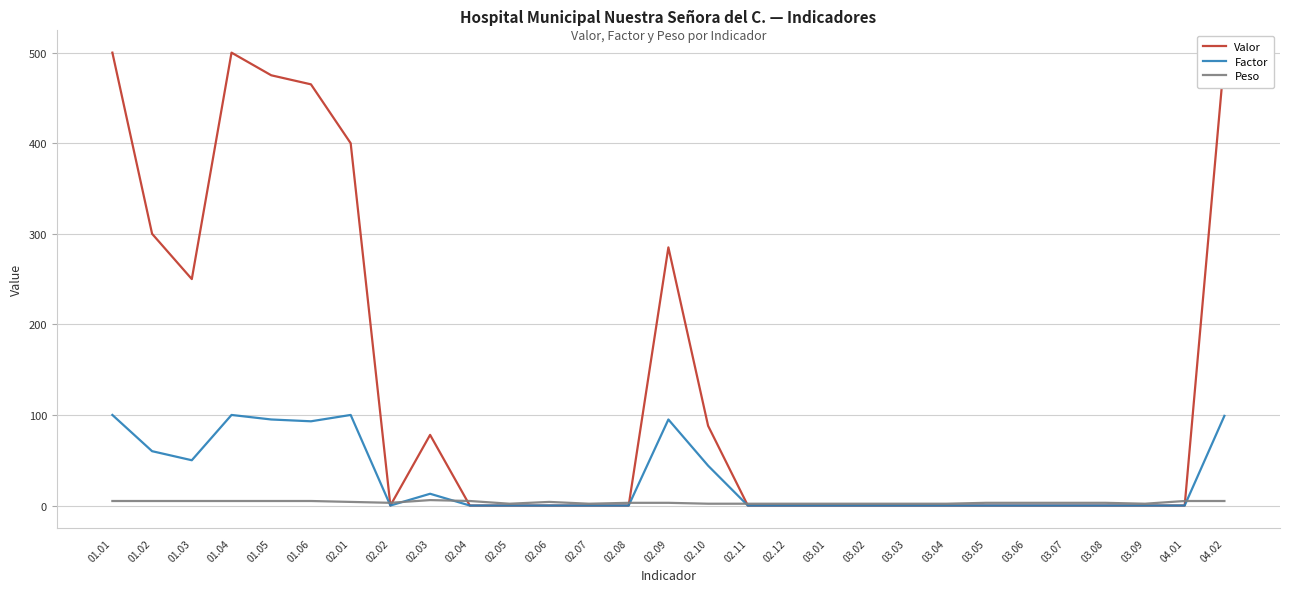

List the series in order of their overall mean, lowest first.

Peso, Factor, Valor